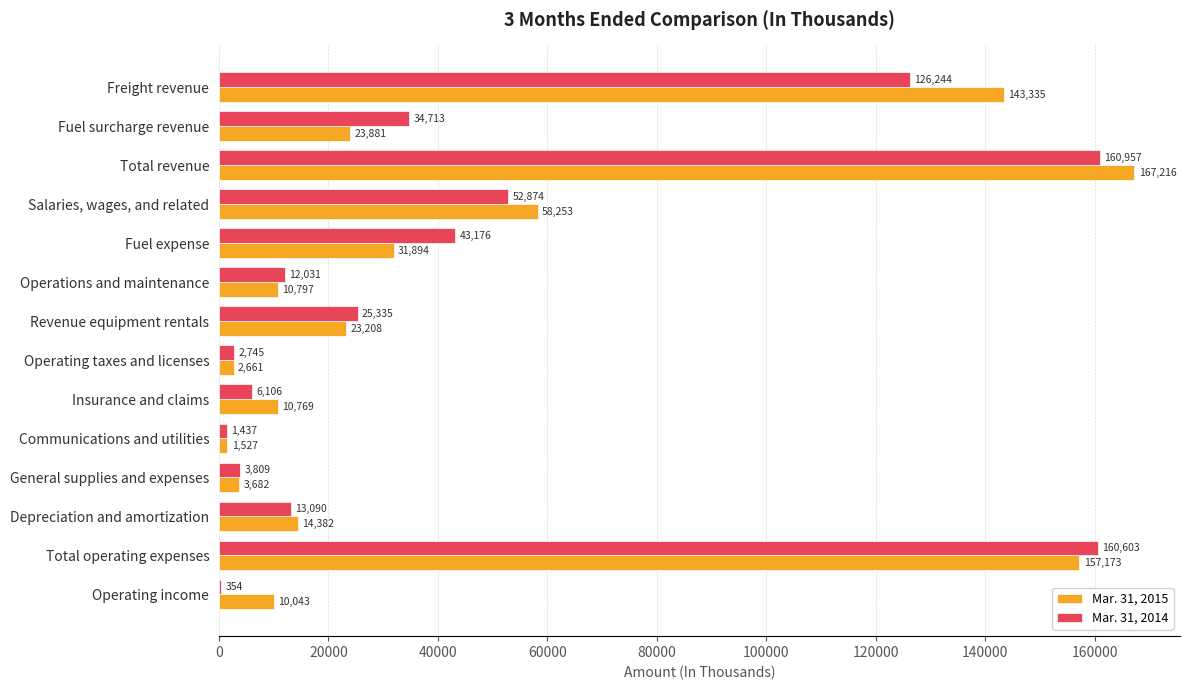

At which category is the sum across all series the highest?

Total revenue